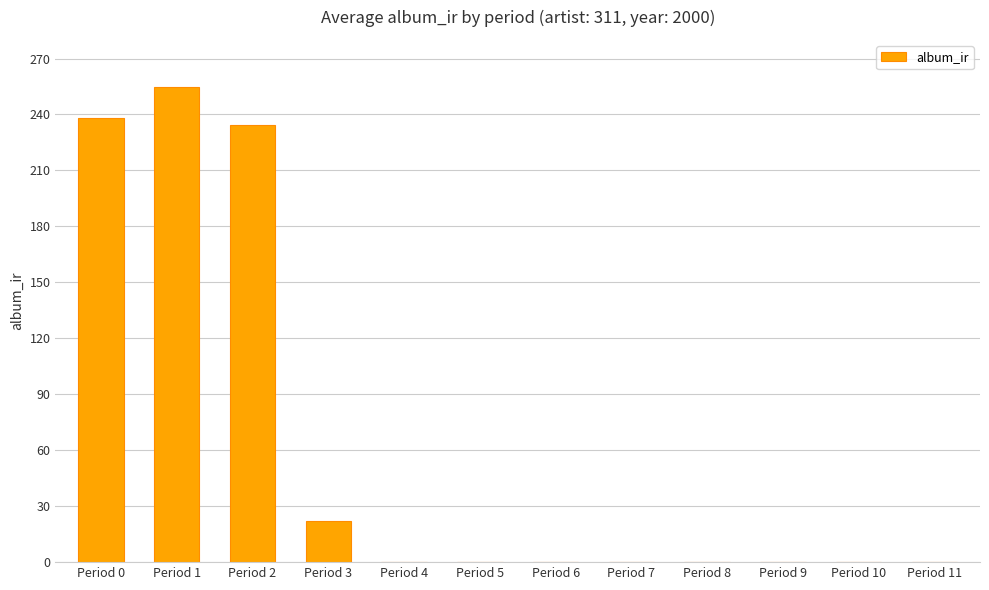

The chart shows a value of -154.6 at Period 11. True or false?

False